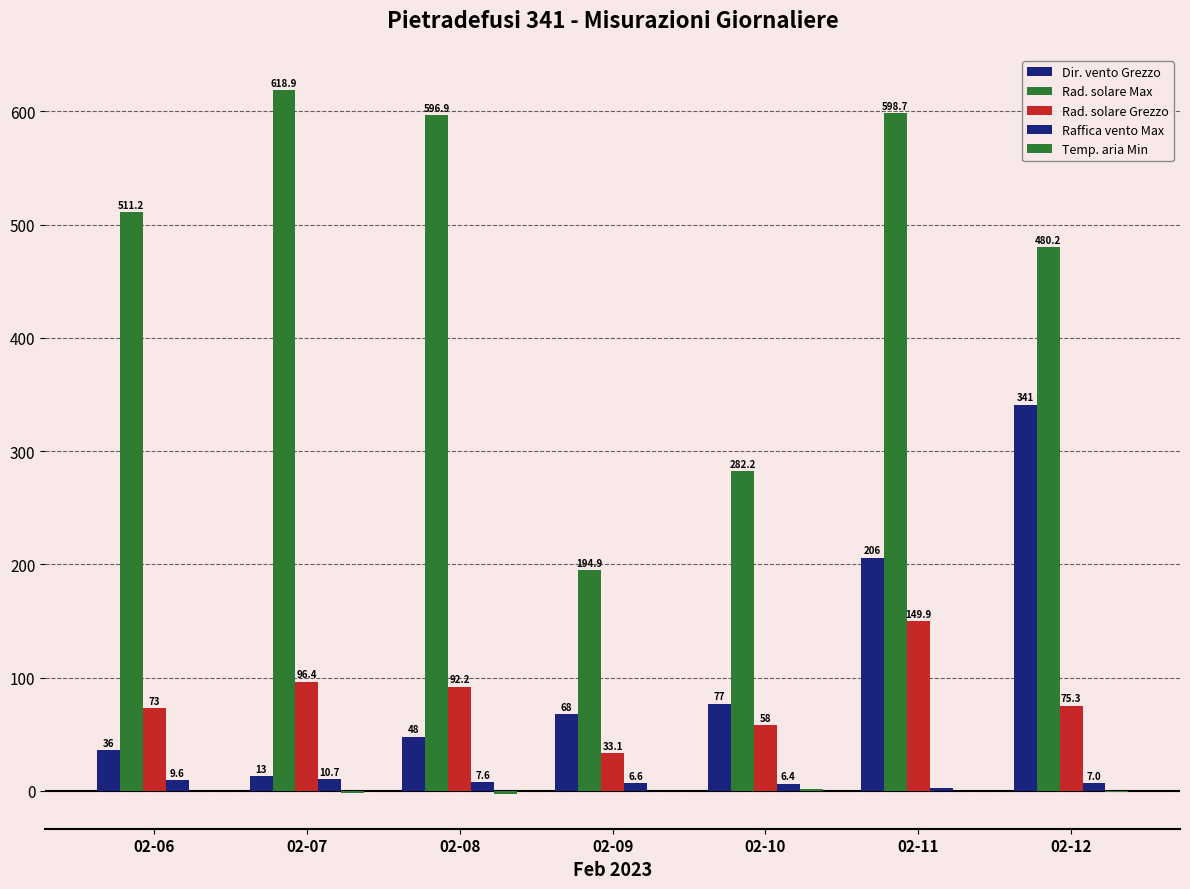

Are the bars grouped side by side (vs. stacked)?

Yes